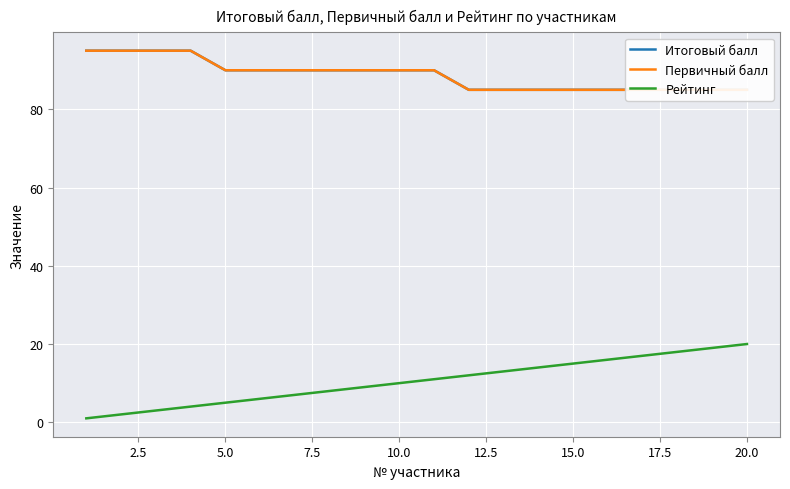

What is the average value of the Итоговый балл series?

89